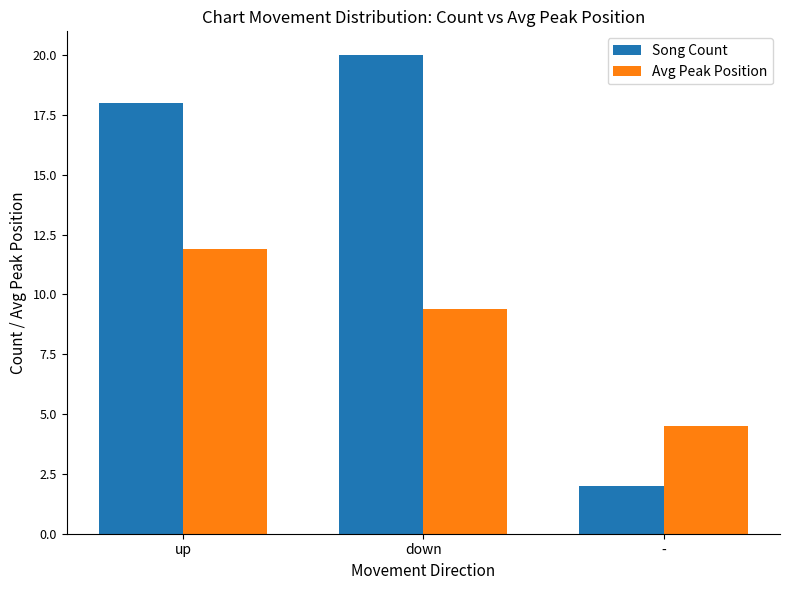

Which series has the largest range (max minus min)?

Song Count